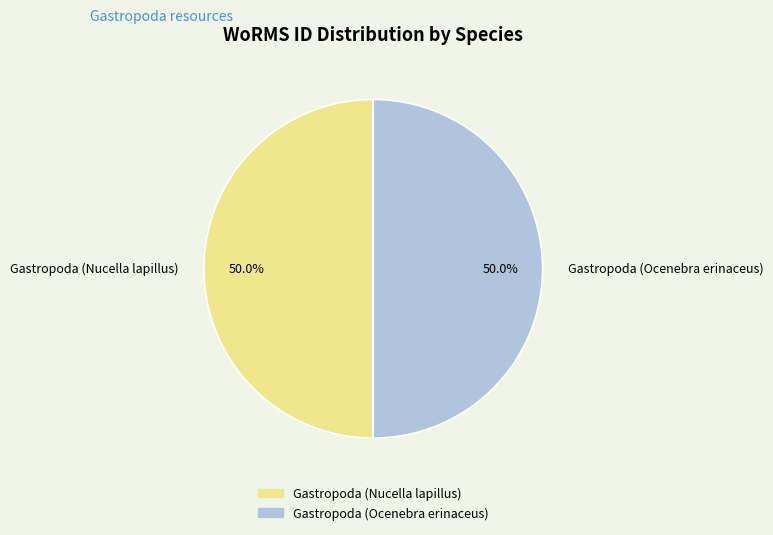

What is the ratio of the value at Gastropoda (Ocenebra erinaceus) to the value at Gastropoda (Nucella lapillus)?

1.0